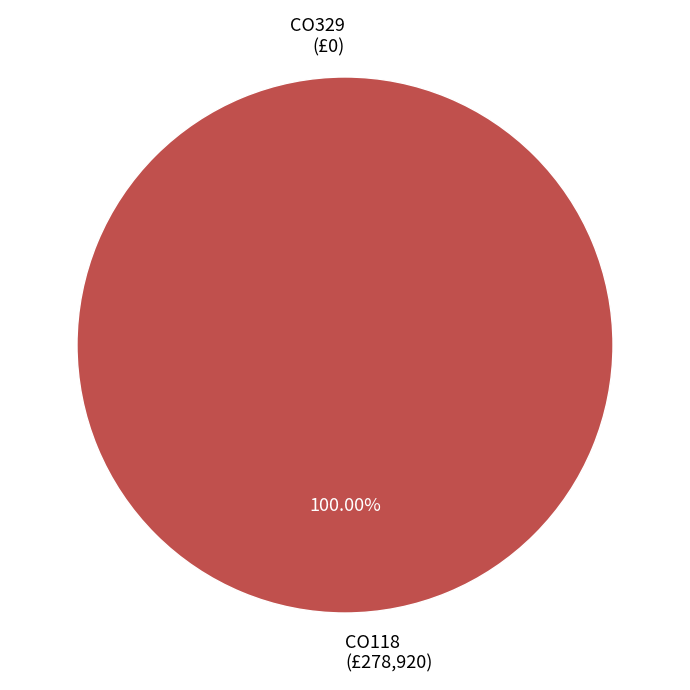

What percentage is NOT represented by CO329?

100.0%